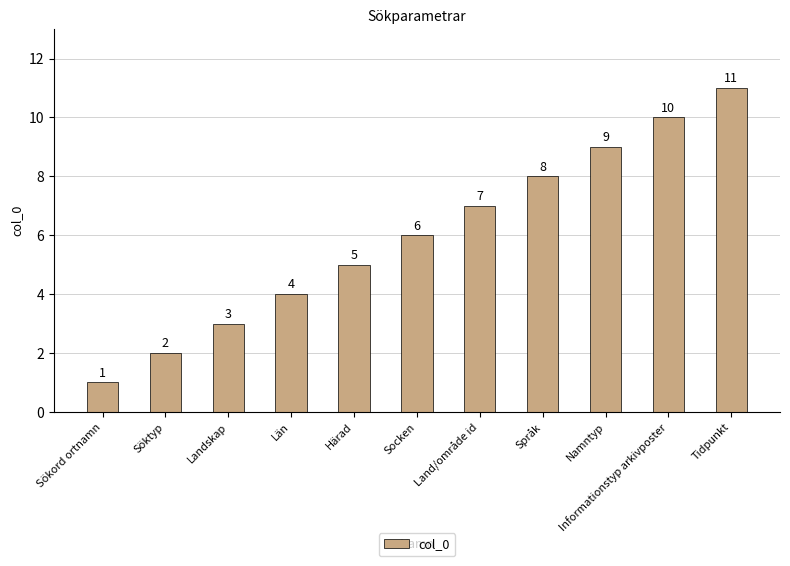

What is the approximate value at Tidpunkt, to the nearest 5?

10